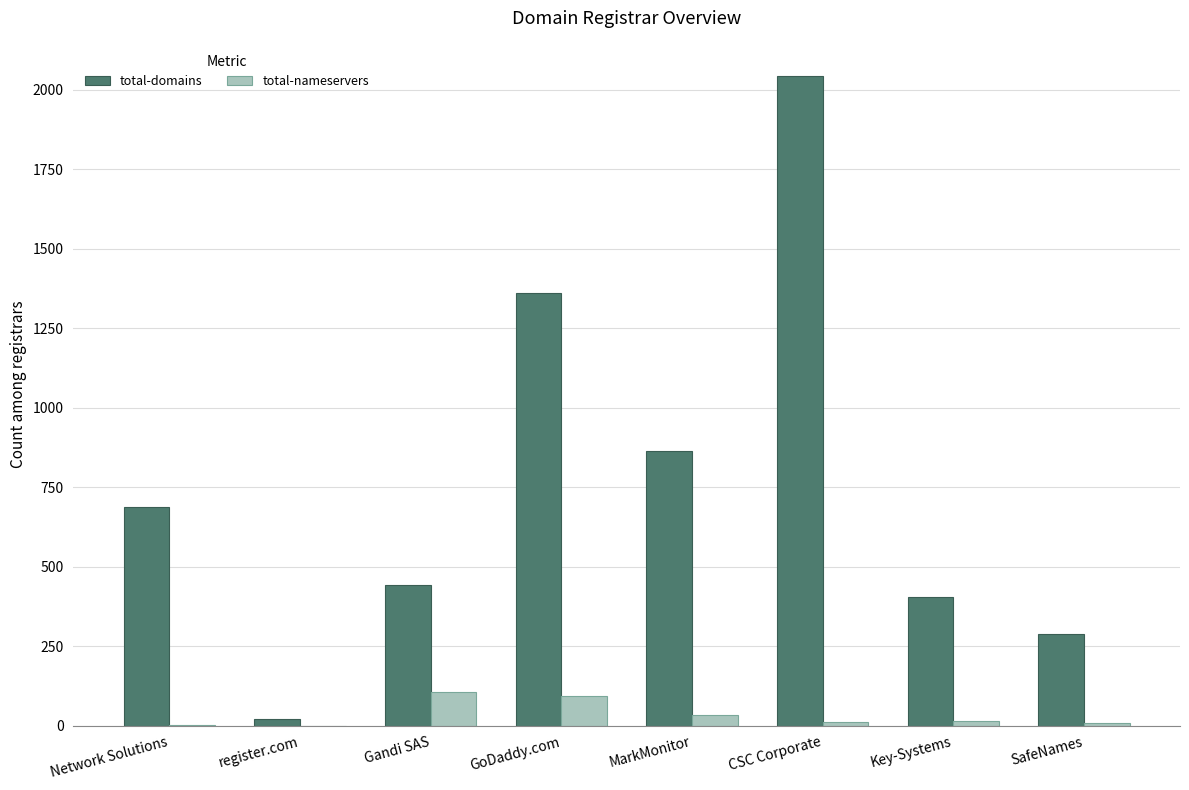

What is the total value across all series at Key-Systems?

420